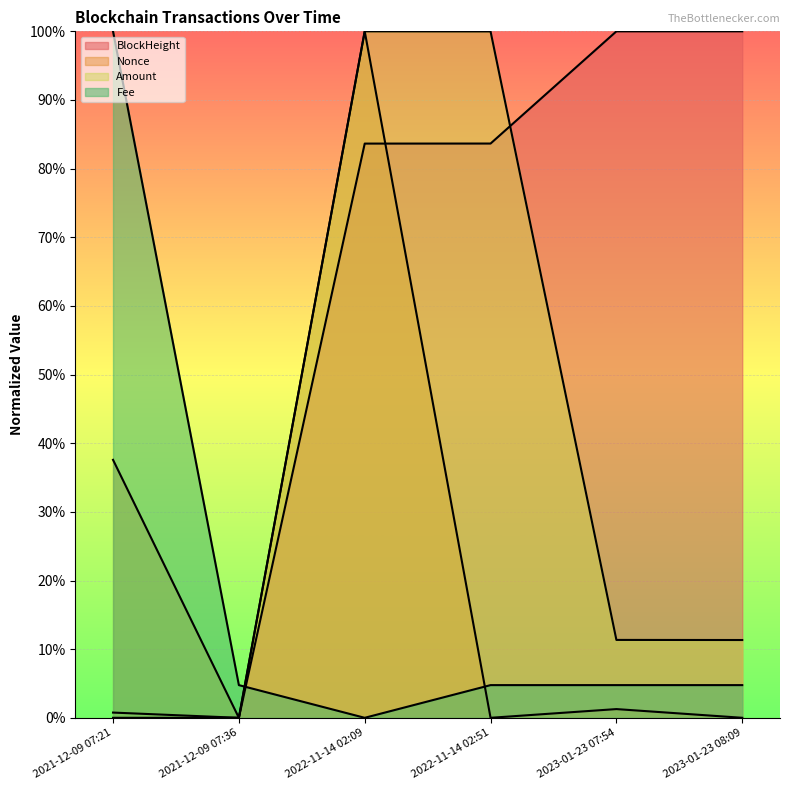

True or false: BlockHeight has more than 1 points higher than both neighbors.

False